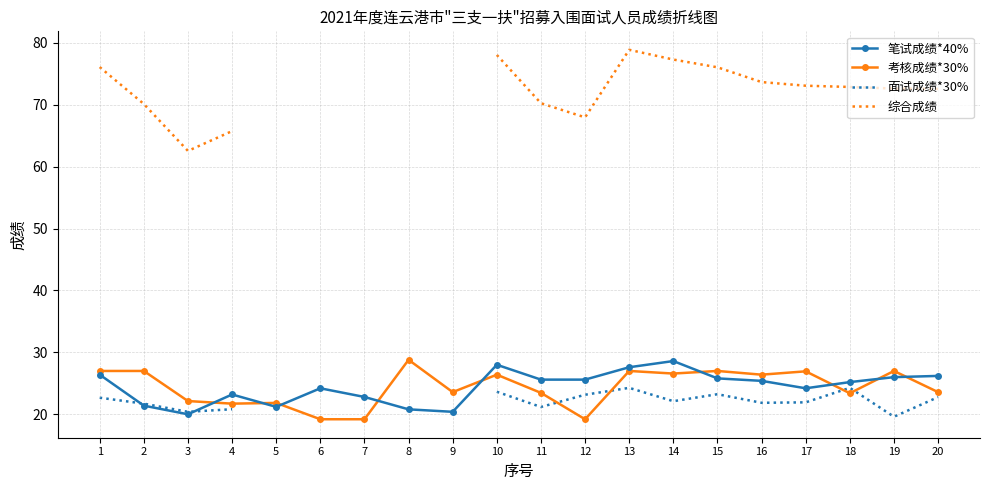

At how many categories does at least one series exceed 43?

16